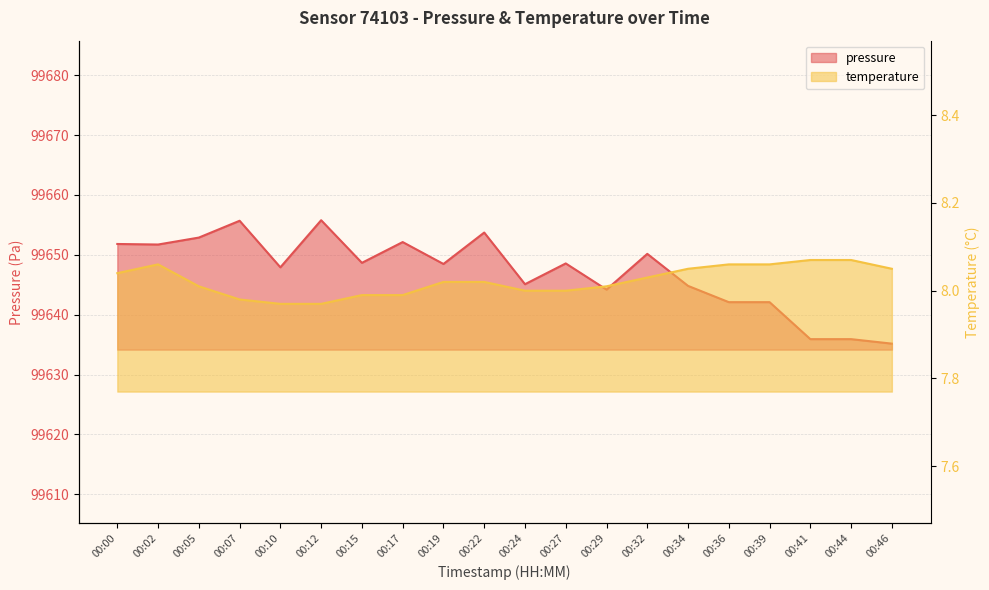

At which category is the sum across all series the highest?

00:12